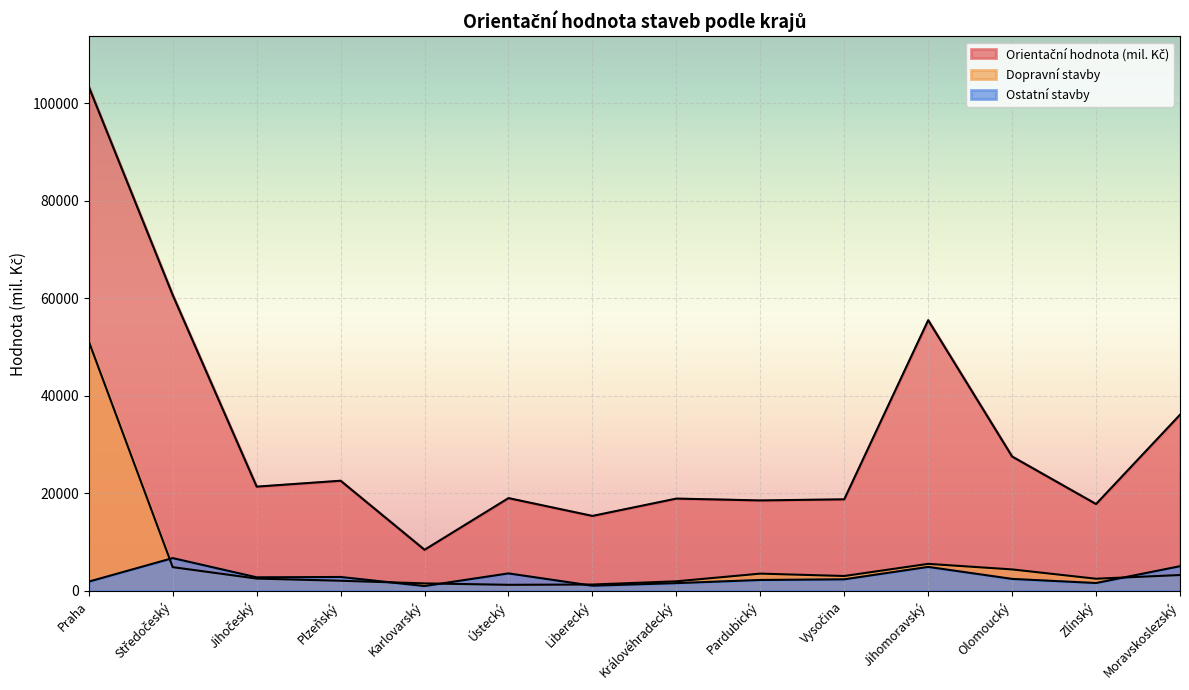

True or false: Dopravní stavby has more than 0 points higher than both neighbors.

True